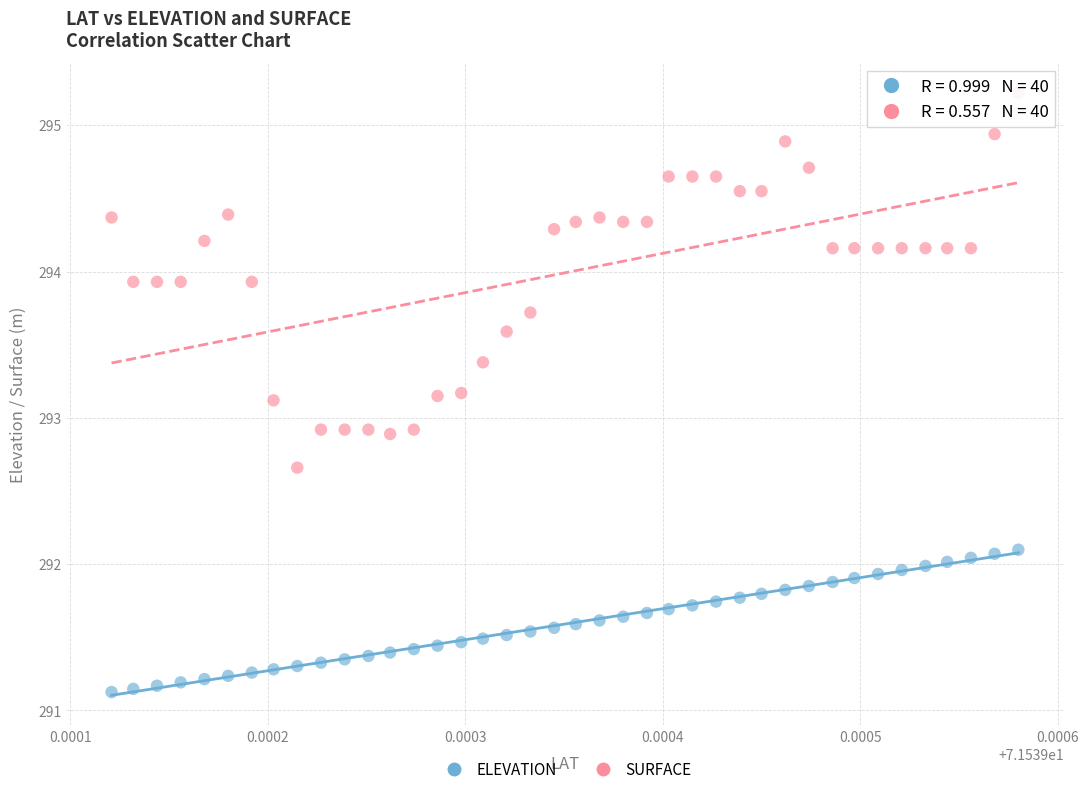

Which series contains the highest Y value?

SURFACE